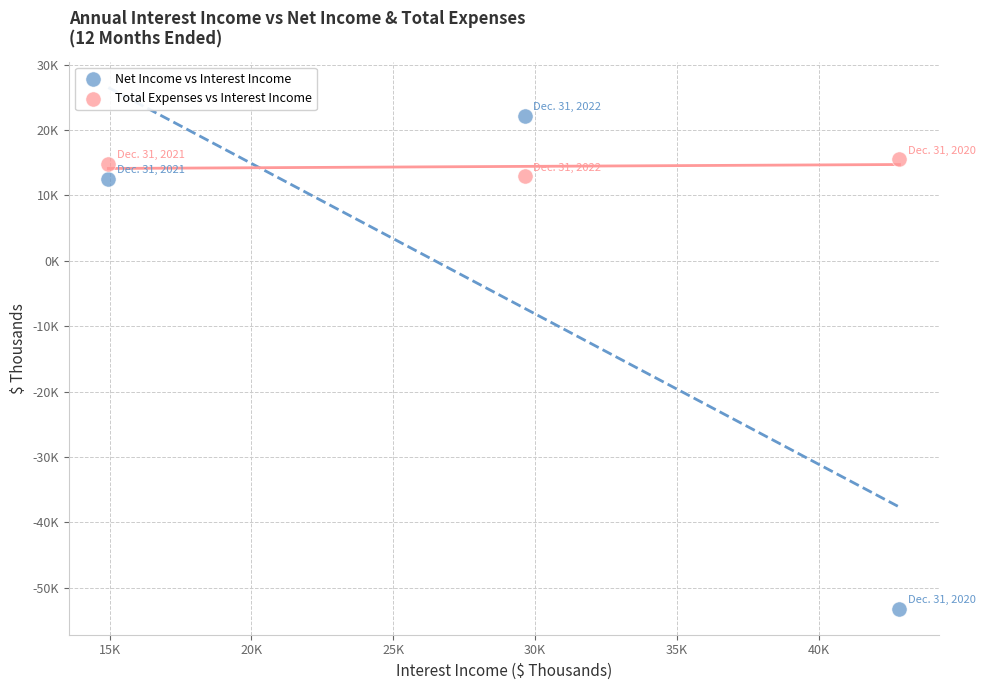

Which series contains the highest Y value?

Net Income vs Interest Income